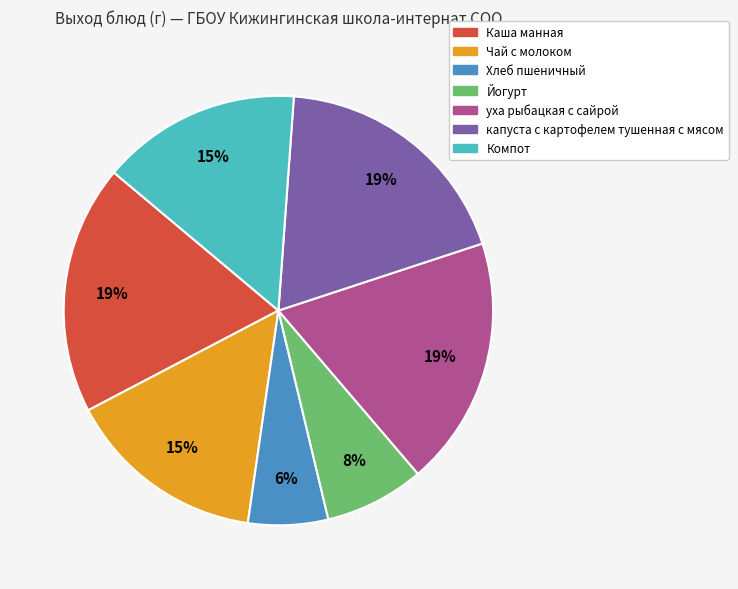

The Хлеб пшеничный slice represents 1% of the pie. True or false?

False